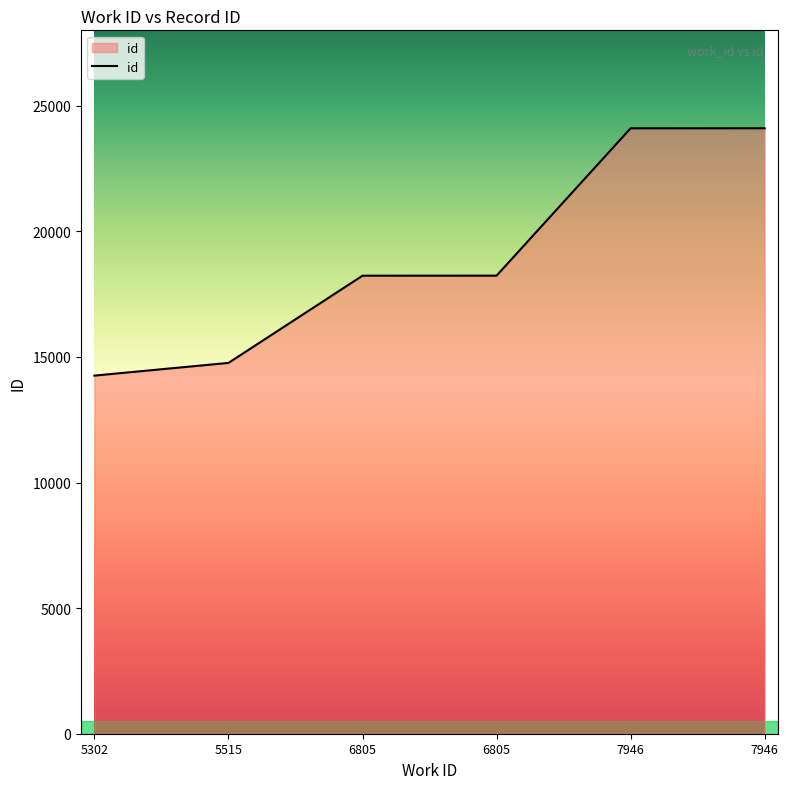

How many lines are shown in the chart?

1